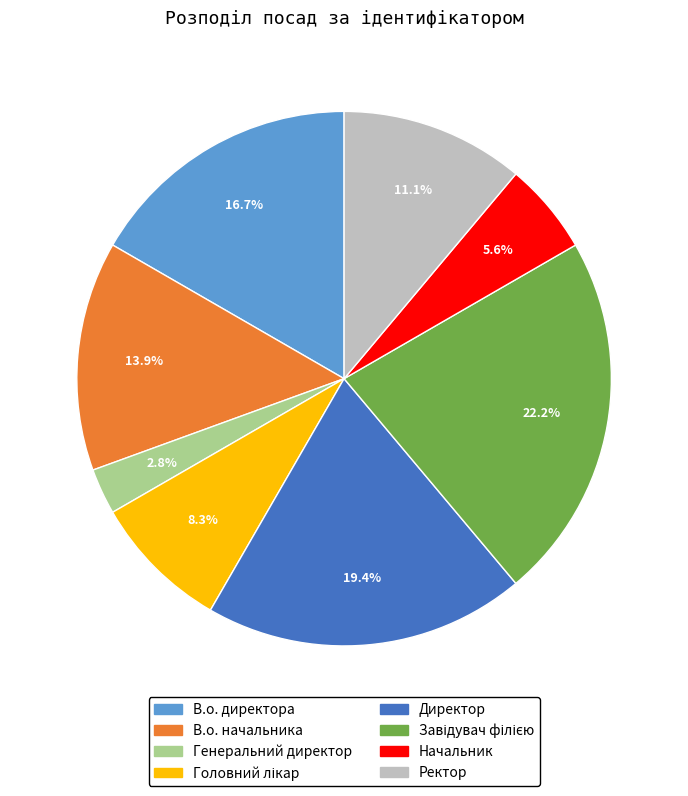

Is there any slice that represents more than half of the pie?

No